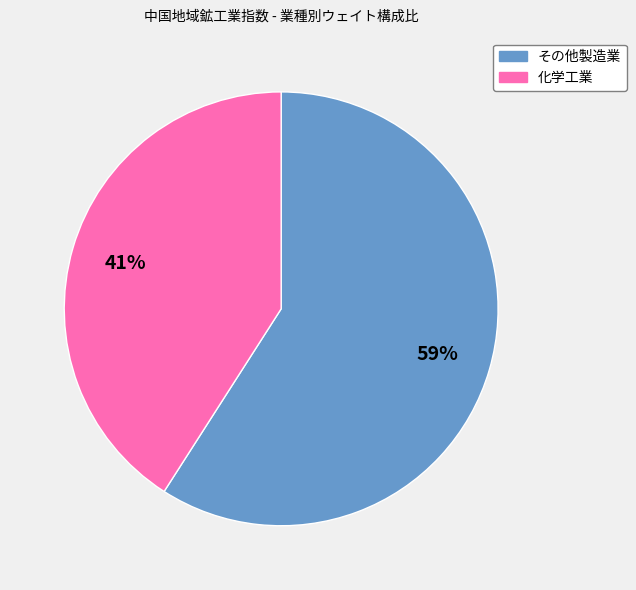

Combined, do その他製造業 and 化学工業 account for over 50%?

Yes